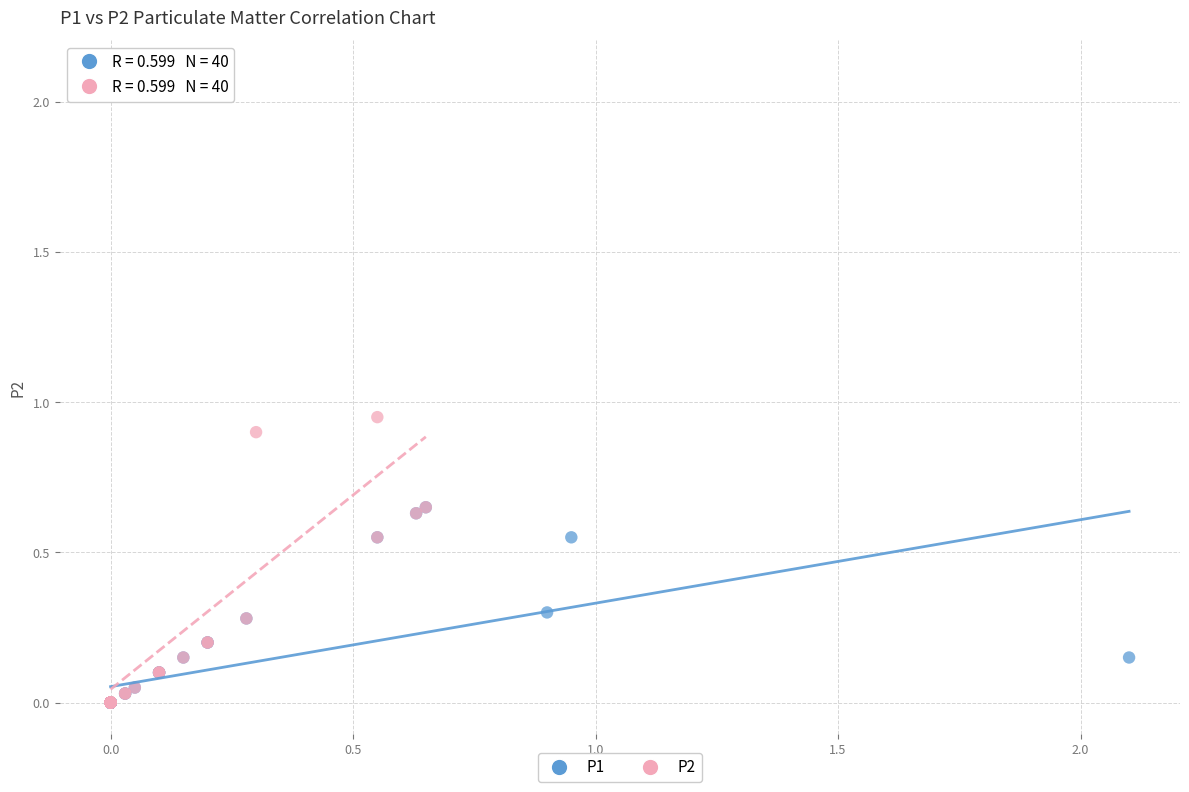

Which series has the largest Y range (max minus min)?

P2